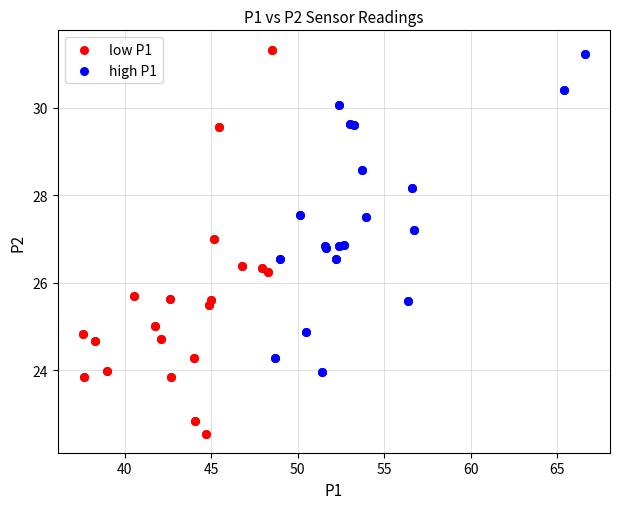

Which series has the widest spread of Y values?

low P1